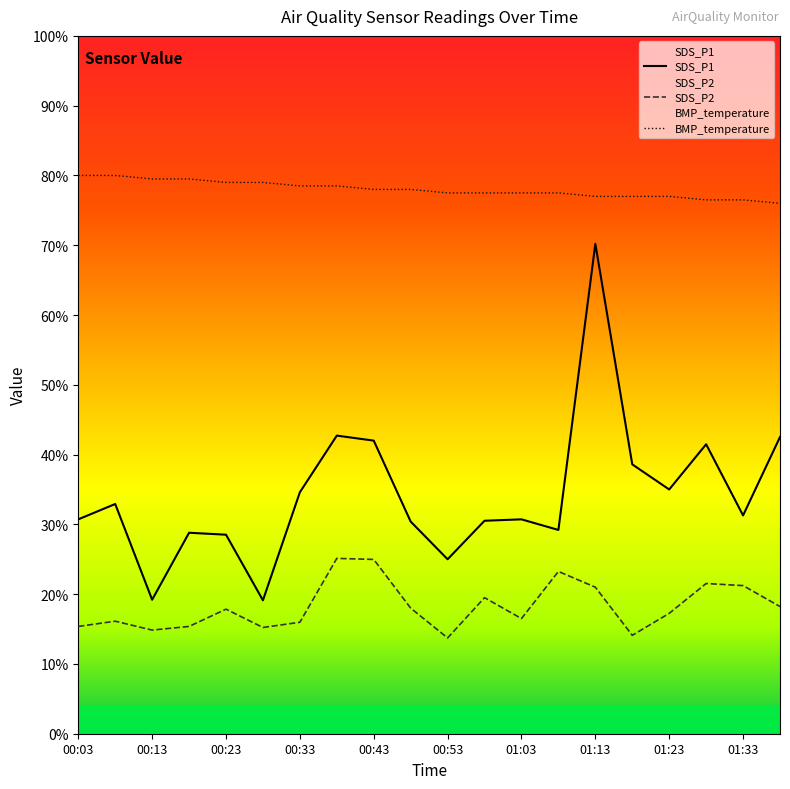

What are all the series names shown in the legend?

SDS_P1, SDS_P2, BMP_temperature